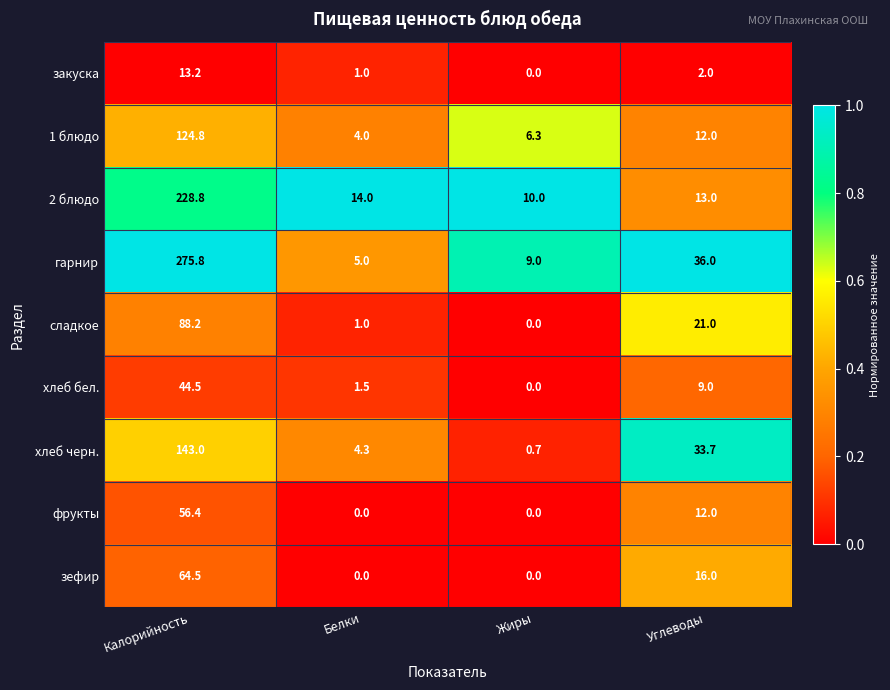

What is the lowest value of the хлеб черн. series?

0.7